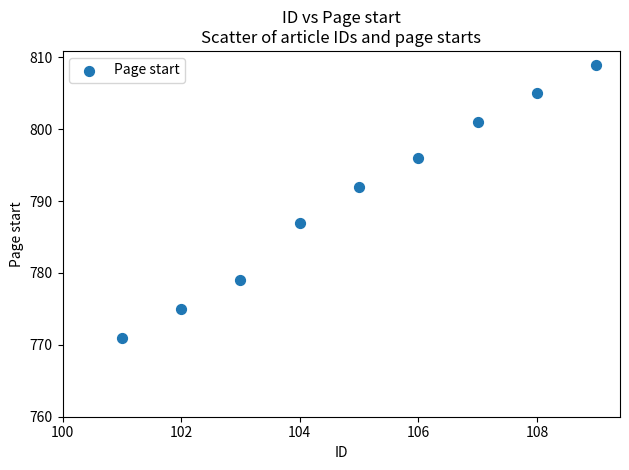

What is the range of Y values (max minus min)?

38